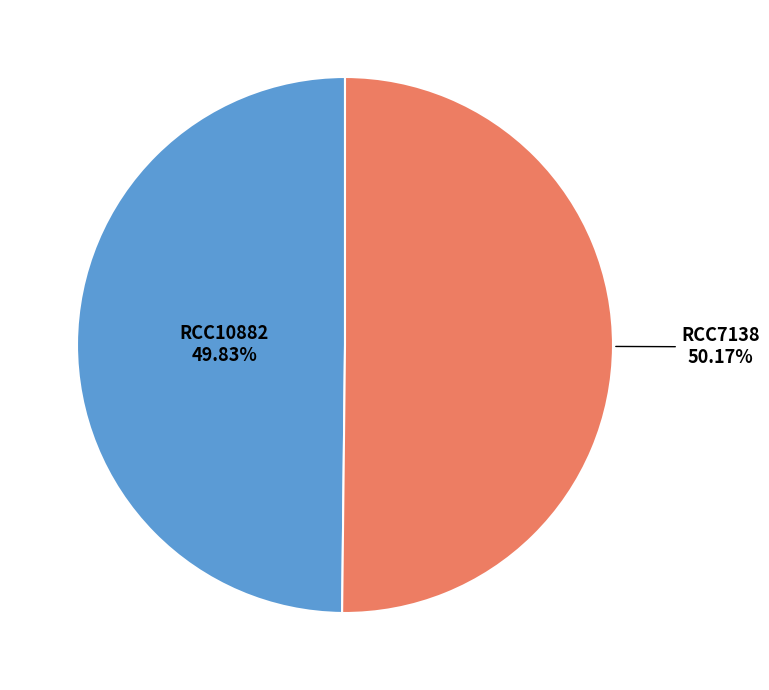

Count the number of slices in the pie.

2